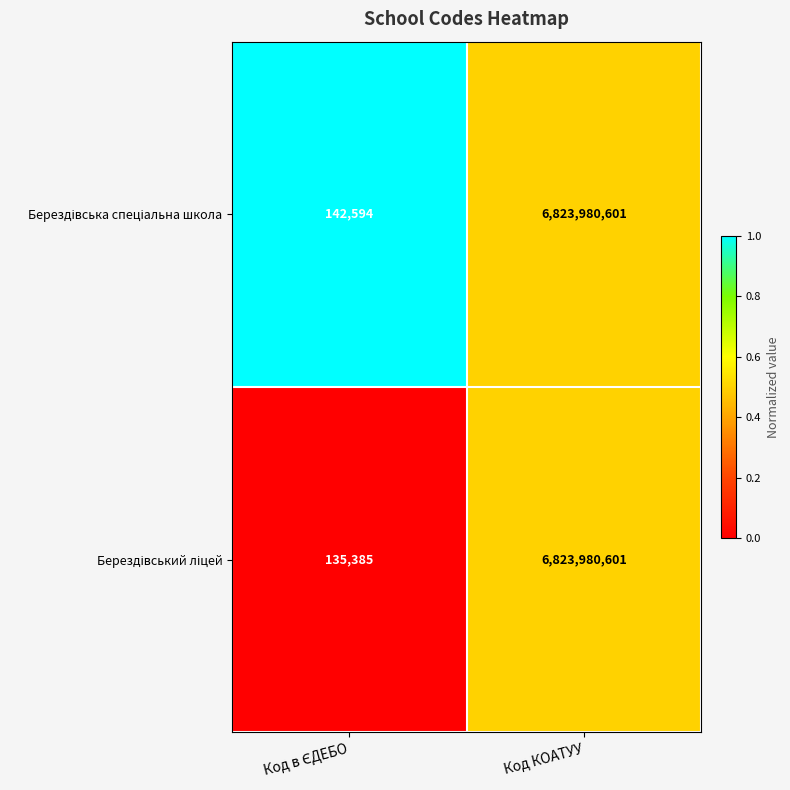

At which category does the chart reach its peak across all series?

Код КОАТУУ